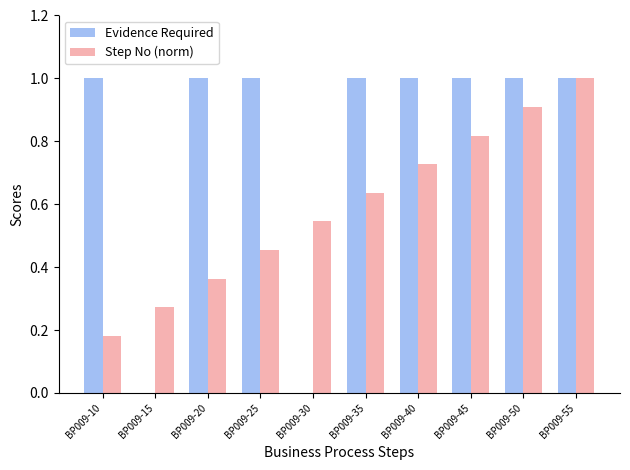

Are the bars grouped side by side (vs. stacked)?

Yes